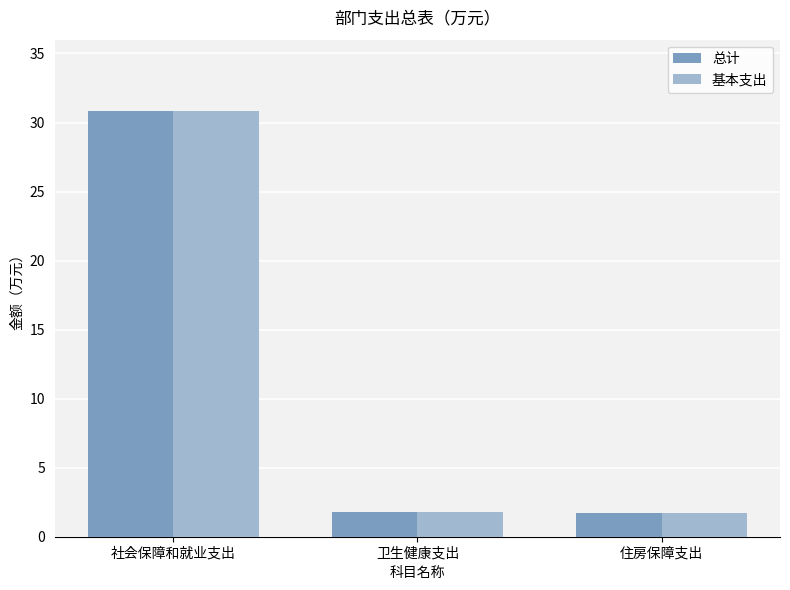

Which category has the highest value in the 基本支出 series?

社会保障和就业支出